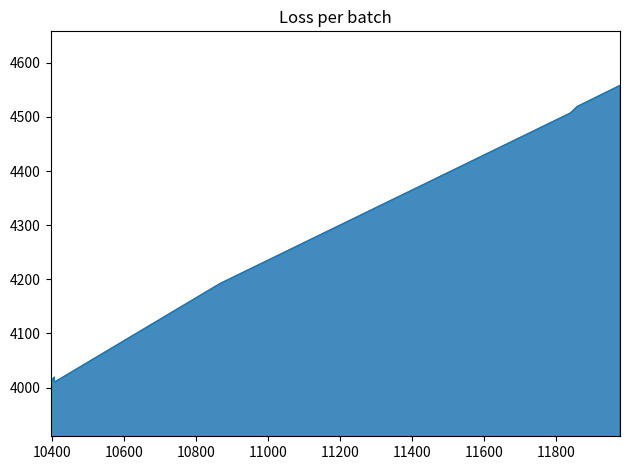

What is the maximum value shown in the chart?

4558